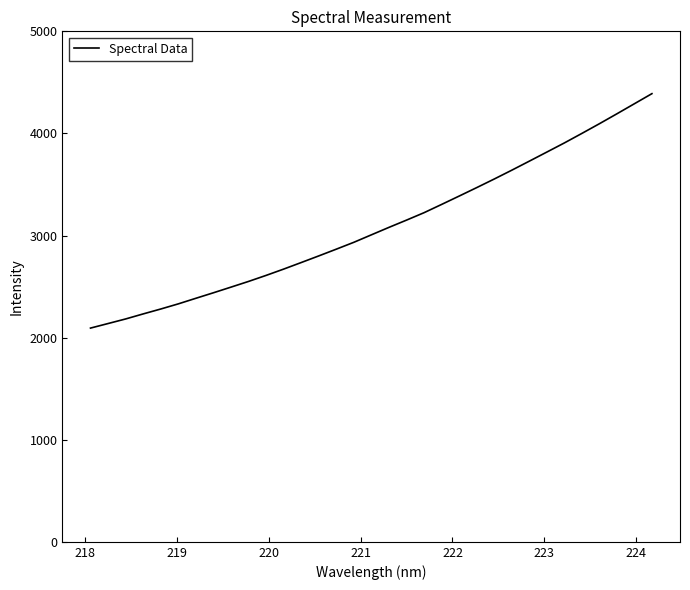

What is the difference between the maximum and minimum values?

2296.2